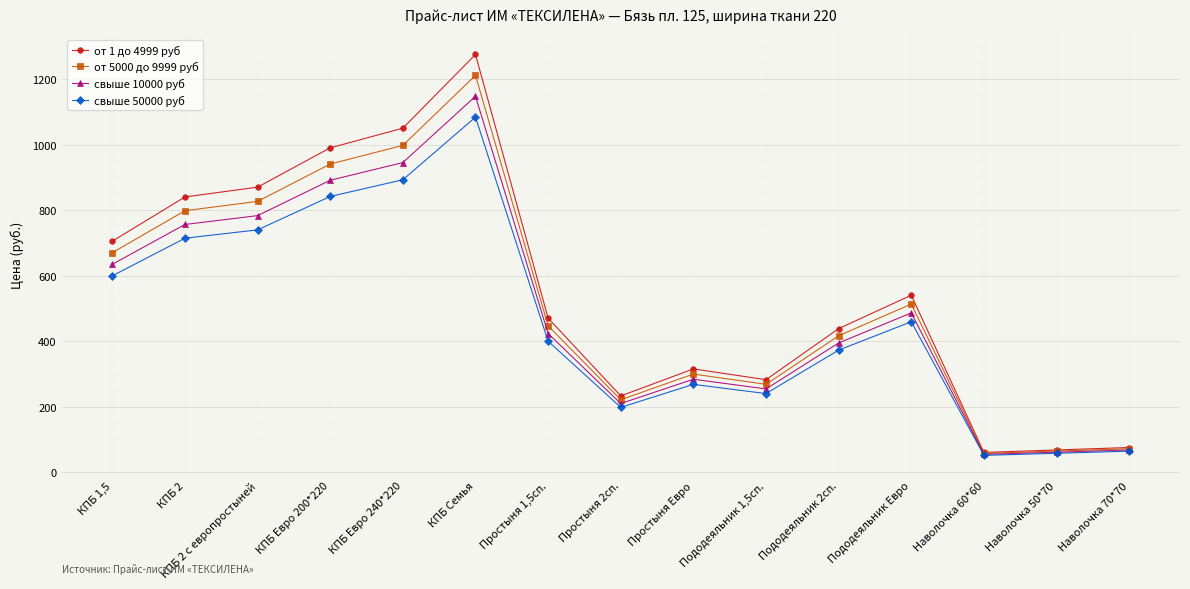

What is the total value across all series at Пододеяльник 1,5сп.?

1043.4